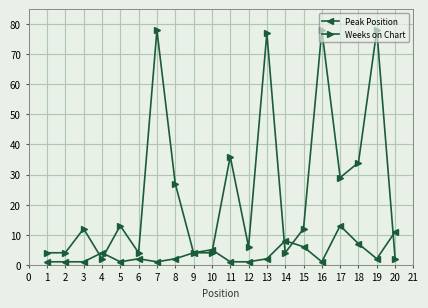

Is it true that Weeks on Chart equals 78 at 7?

True